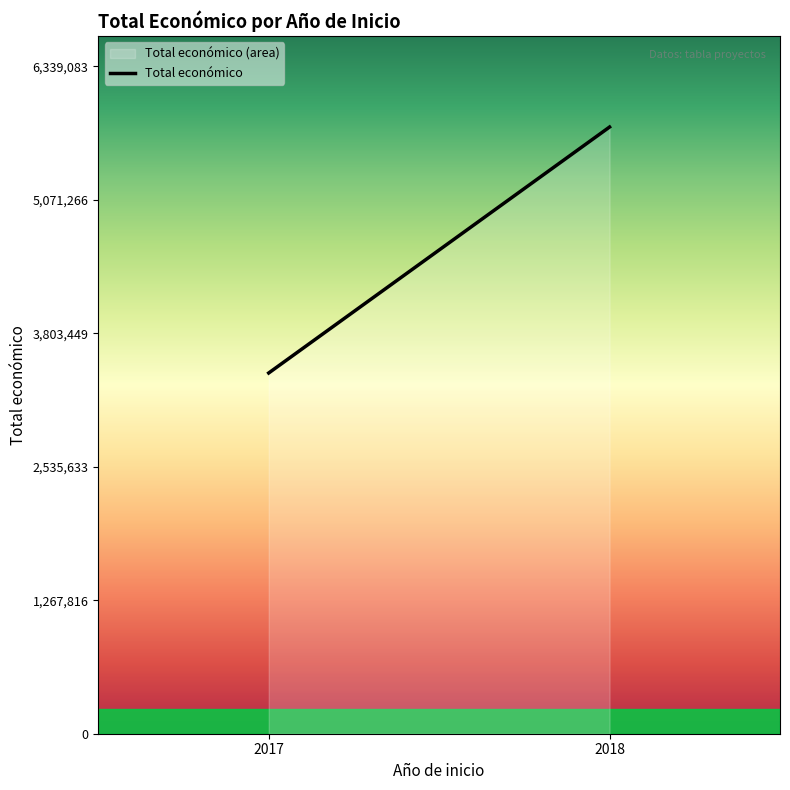

What is the average value?

4594649.0